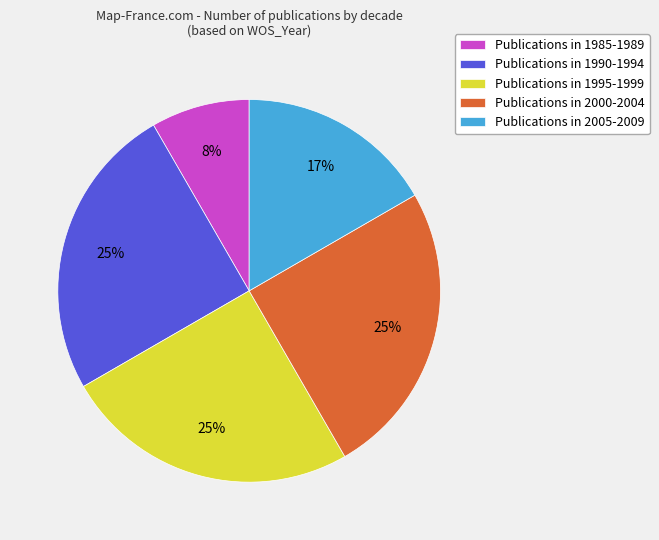

Combined, do Publications in 1995-1999 and Publications in 2005-2009 account for over 50%?

No